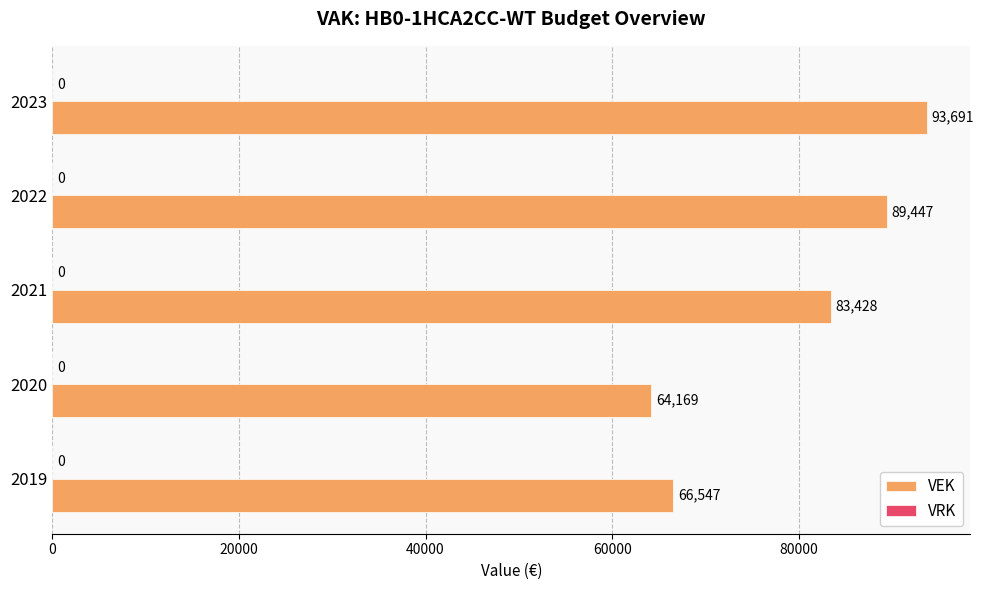

Does the chart contain stacked bars?

No